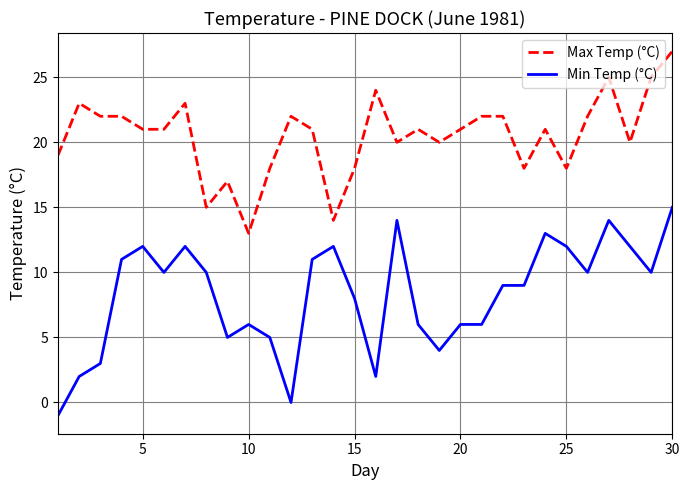

Is this an area chart (filled region under the line)?

No